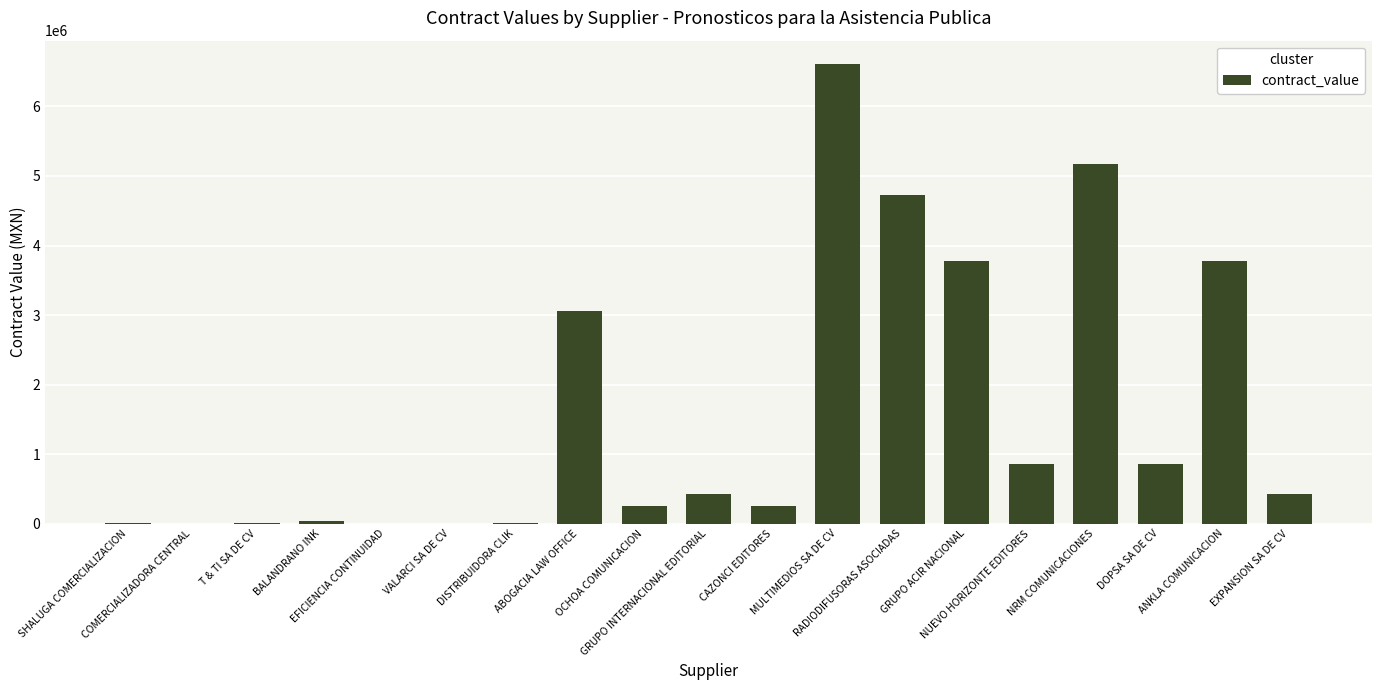

Are the bars horizontal?

No